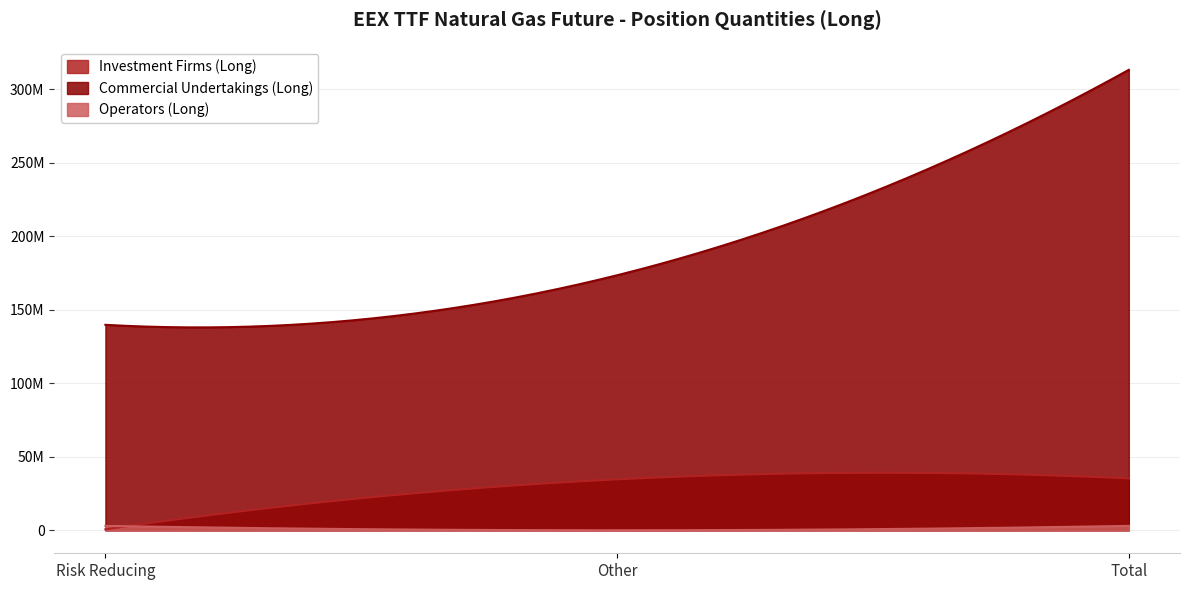

What is the highest value of the Investment Firms (Long) series?

35294902